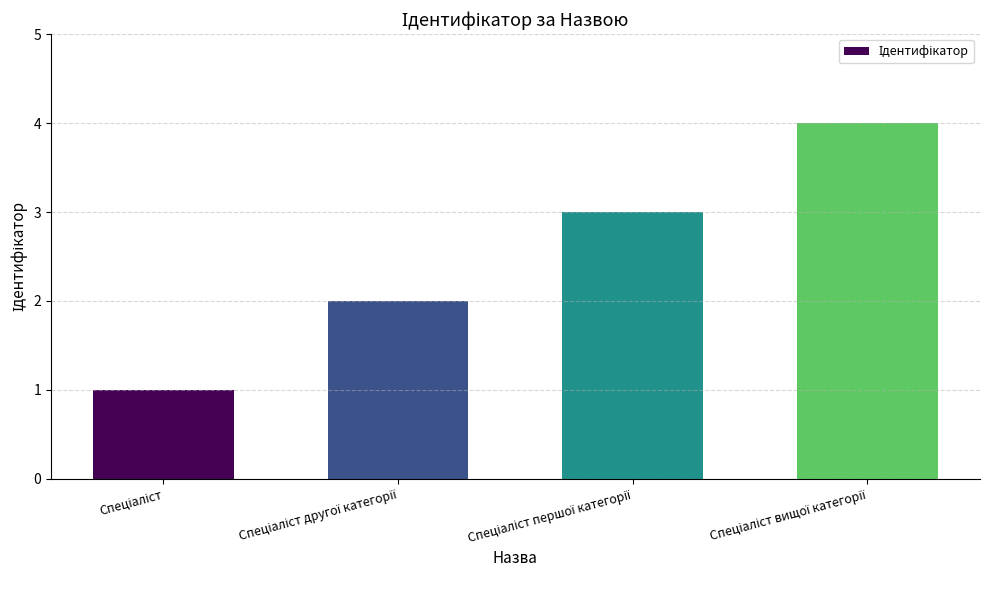

What is the greatest value displayed?

4